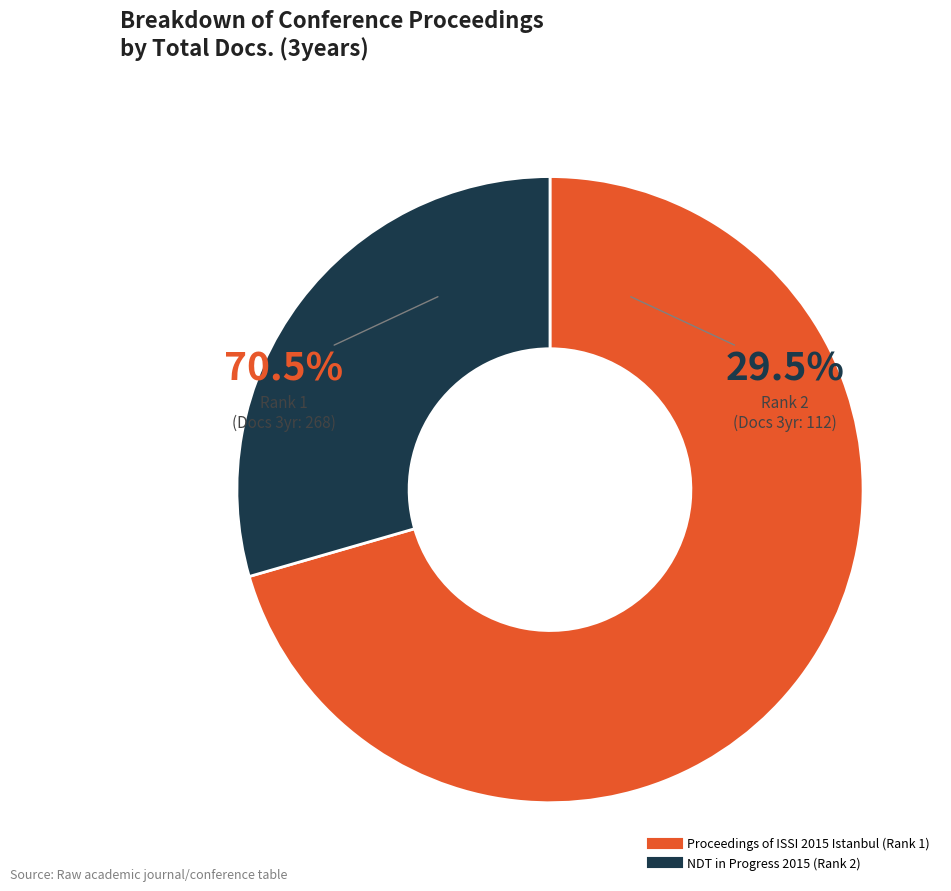

To the nearest percent, what percentage of the pie is Proceedings of ISSI 2015 Istanbul (Rank 1)?

71%